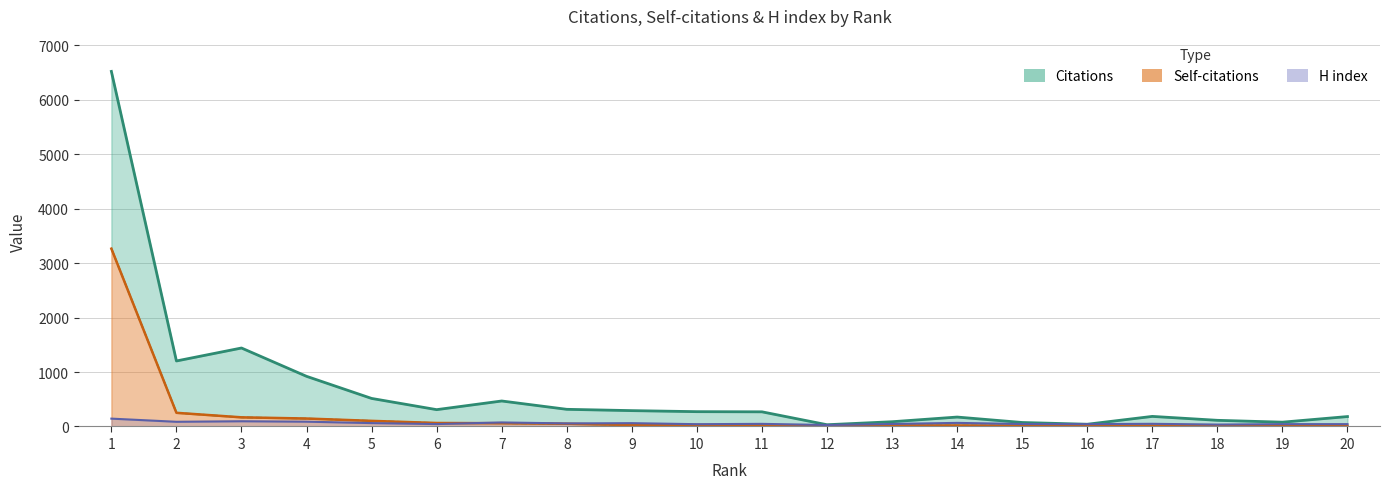

What is the value of the H index point at the 18th from the left?

35